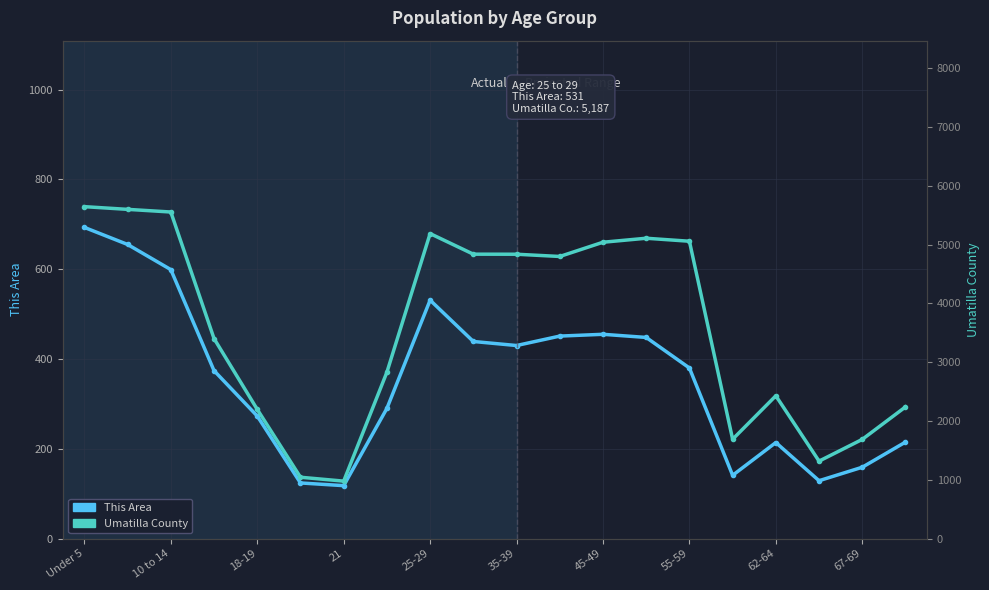

How many lines are shown in the chart?

2